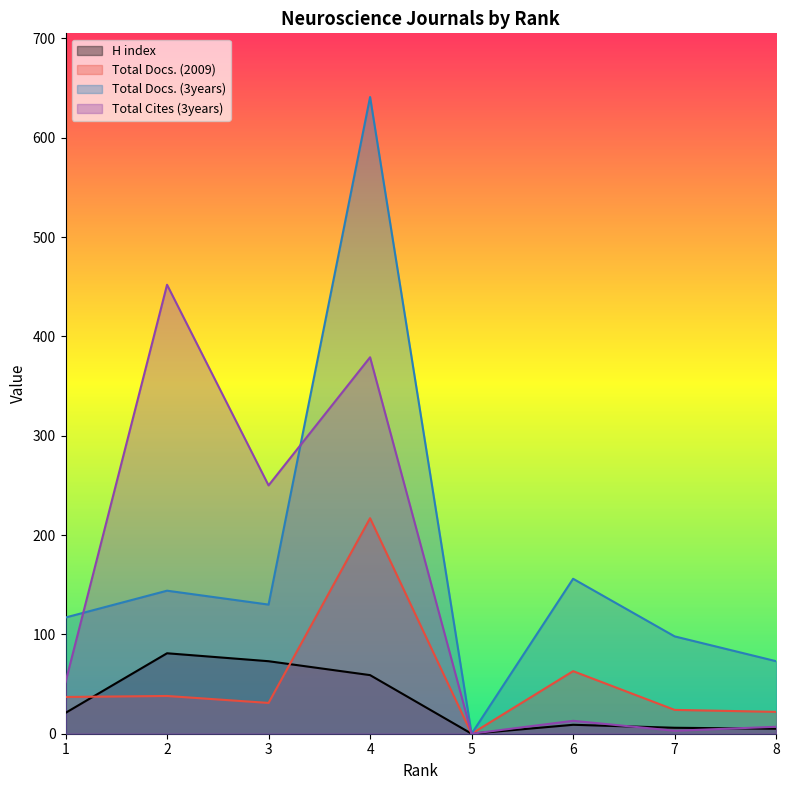

True or false: Total Docs. (2009) and Total Docs. (3years) intersect in this chart.

False